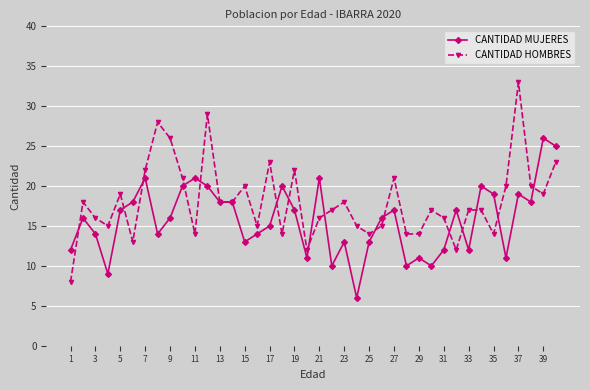

What are all the series names shown in the legend?

CANTIDAD MUJERES, CANTIDAD HOMBRES